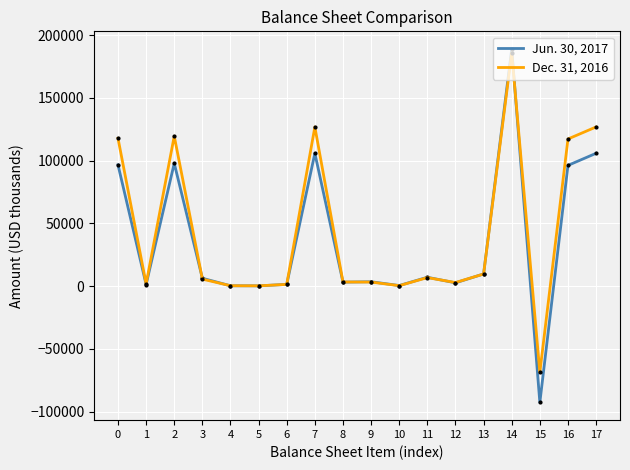

Is the value of Jun. 30, 2017 at 3 greater than the value of Dec. 31, 2016 at 14?

No